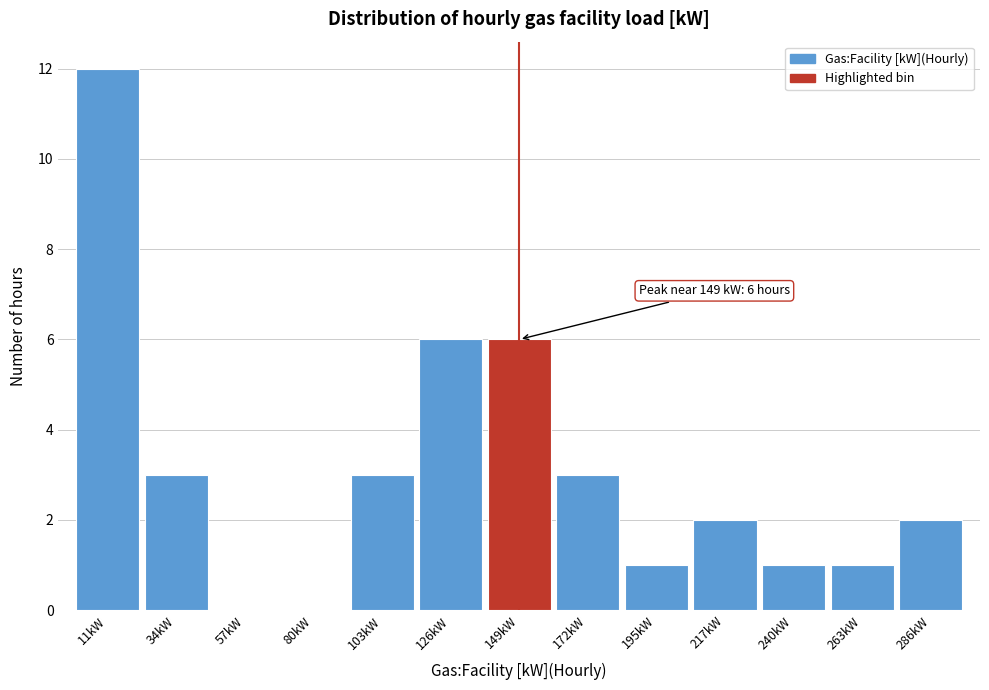

Over which range of the x-axis is the bar tallest?

0 to 25